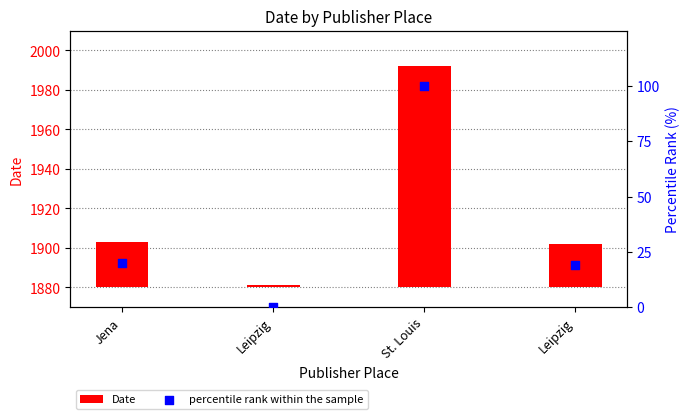

Which series contains the highest Y value?

Date